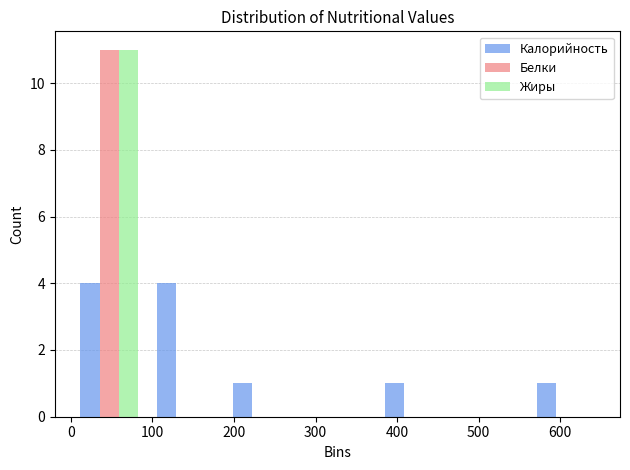

In the Жиры series, which range on the x-axis has the tallest bar?

0 to 90